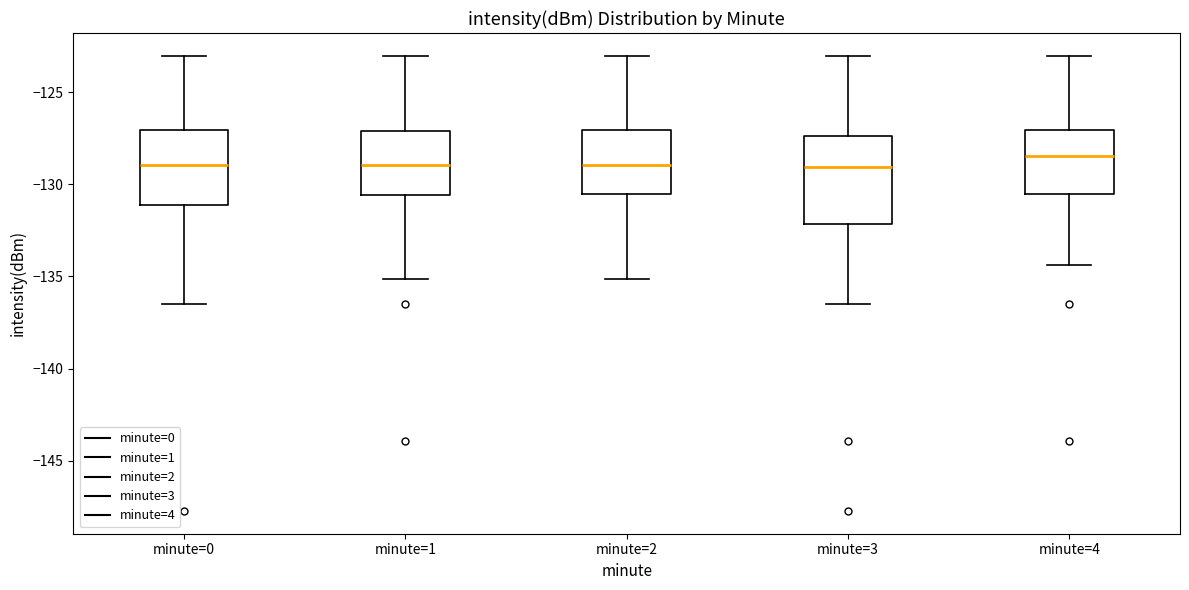

Reading left to right, transcribe this box plot: for each box, give where its median line is, the range the box spans, and where its two whiskers end, as read against the y-axis. The values are not printed on the chart, so give them approximately, as read against the axis.

minute=0: median -129.0, box -131.0 to -127.0, whiskers -136.5 to -123.0
minute=1: median -129.0, box -130.5 to -127.0, whiskers -135.0 to -123.0
minute=2: median -129.0, box -130.5 to -127.0, whiskers -135.0 to -123.0
minute=3: median -129.0, box -132.0 to -127.5, whiskers -136.5 to -123.0
minute=4: median -128.5, box -130.5 to -127.0, whiskers -134.5 to -123.0